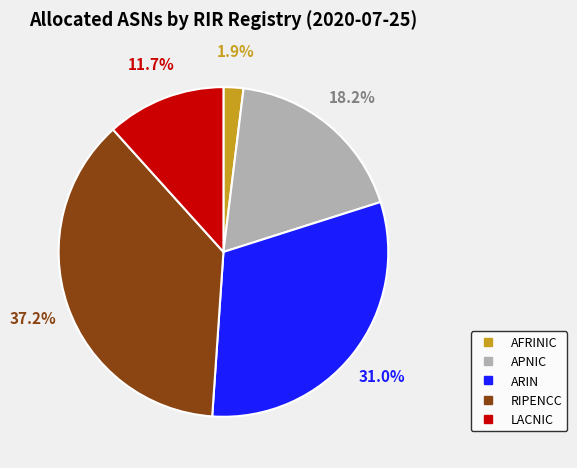

Is there any slice that represents more than half of the pie?

No